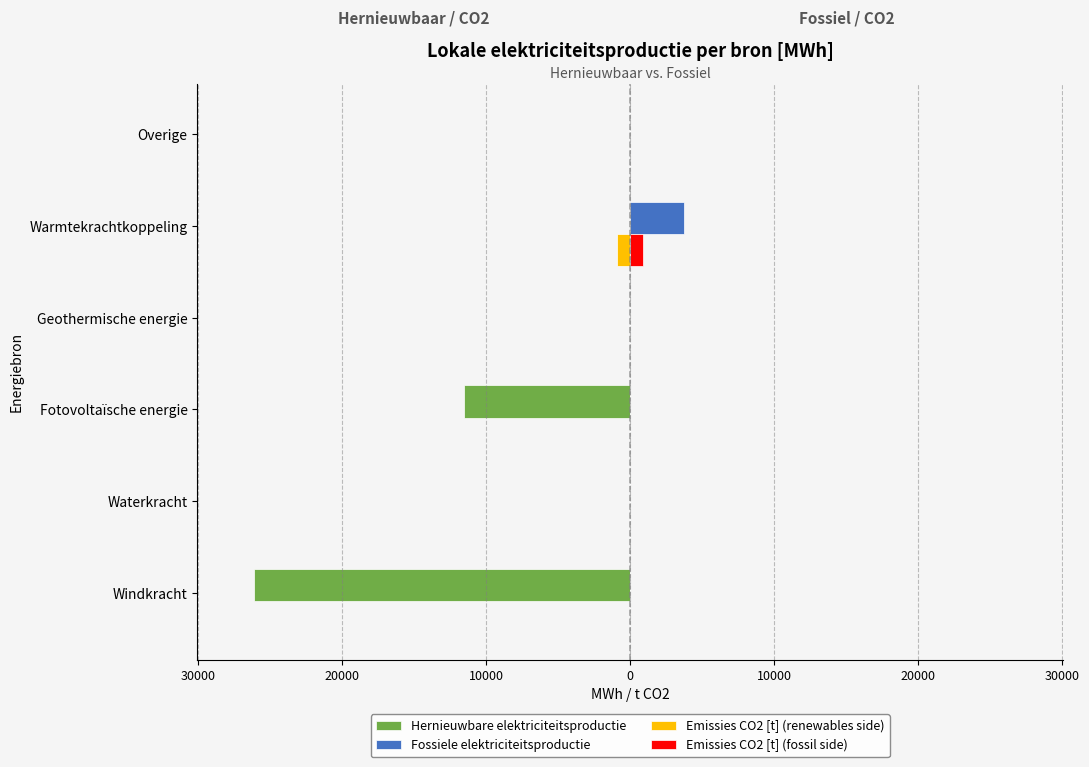

Rank the series by their maximum value, from highest to lowest.

Fossiele elektriciteitsproductie, Emissies CO2 [t] (fossil side), Hernieuwbare elektriciteitsproductie, Emissies CO2 [t] (renewables side)